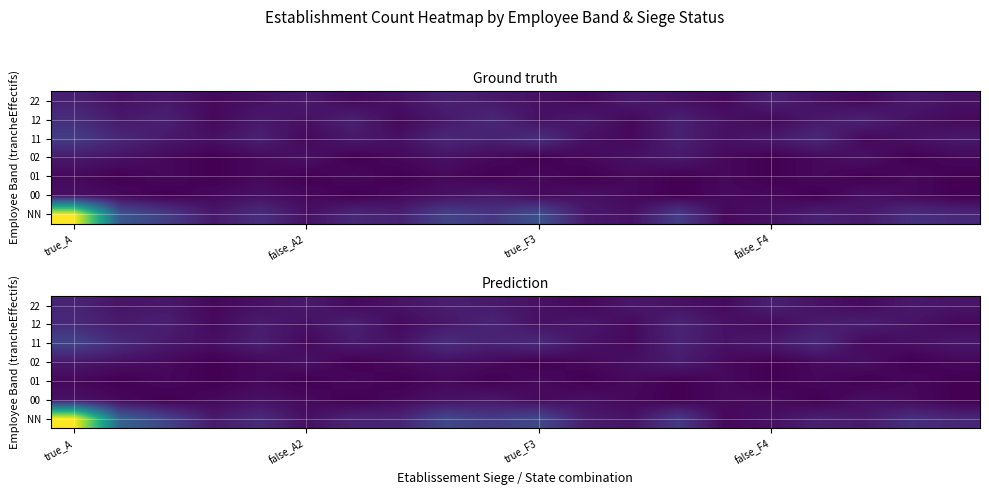

At how many categories does at least one series exceed 10?

2